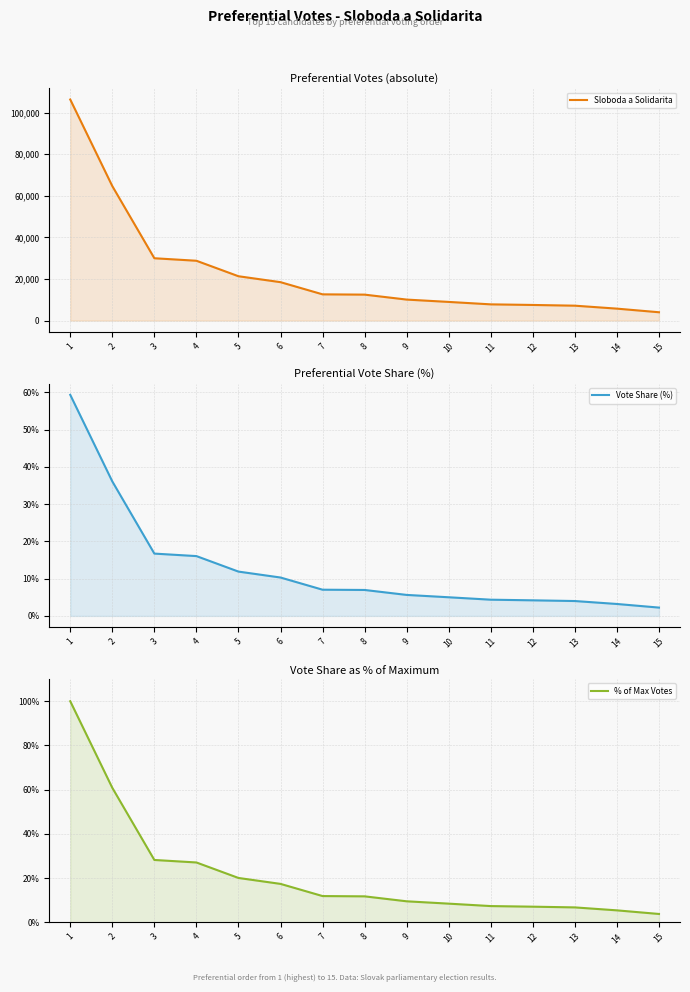

List the labels in order of Vote Share (%) value, smallest first.

15, 14, 13, 12, 11, 10, 9, 8, 7, 6, 5, 4, 3, 2, 1